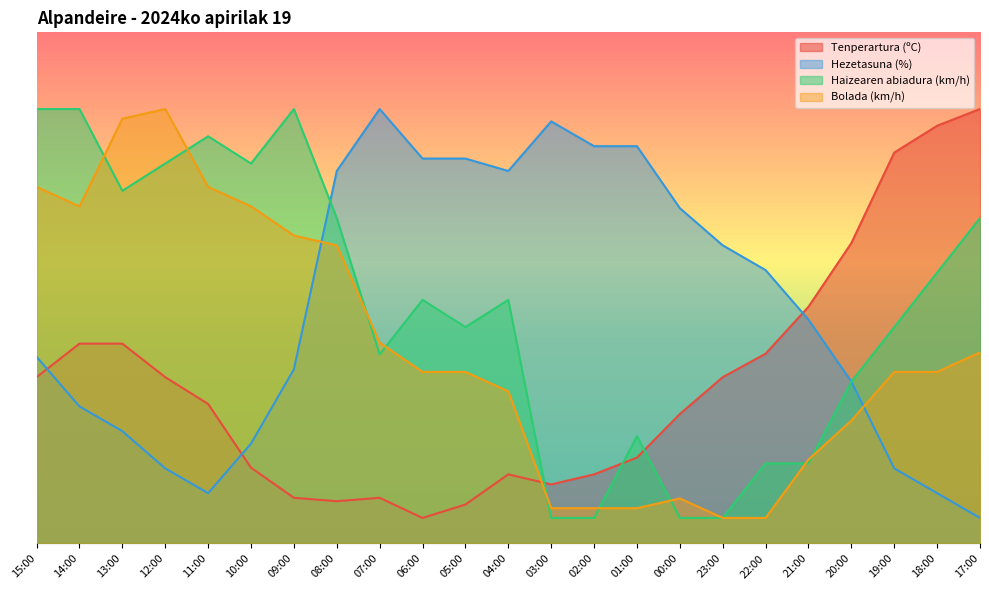

Which has a higher value, 14:00 or 00:00?

14:00